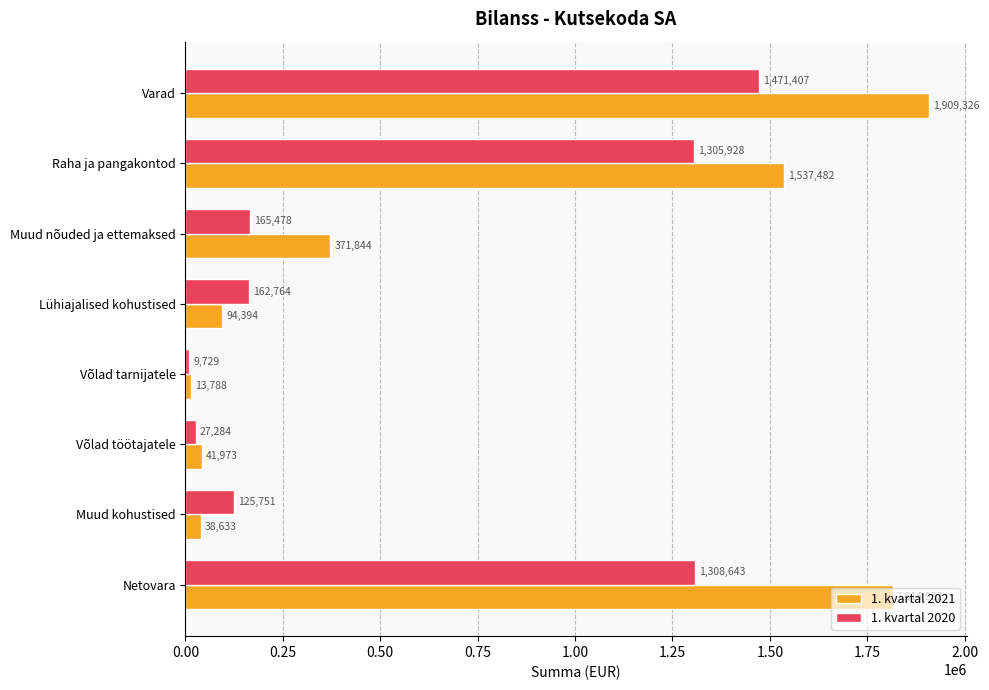

At which label does 1. kvartal 2020 reach its minimum?

Võlad tarnijatele